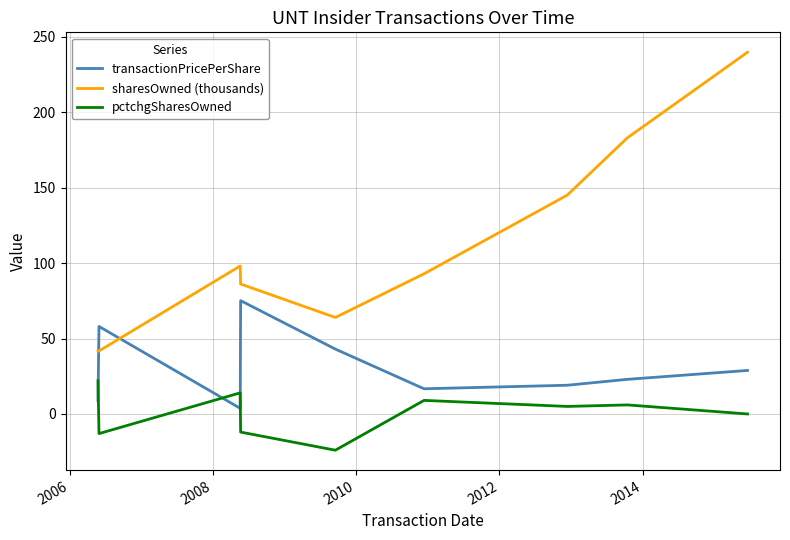

What is the smallest value displayed?

-24.0